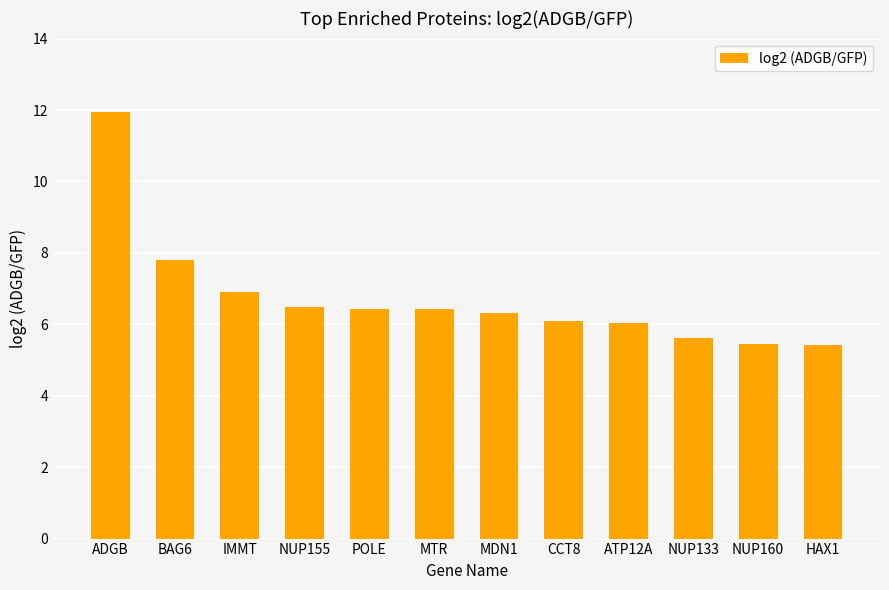

How many data points does each series have?

12